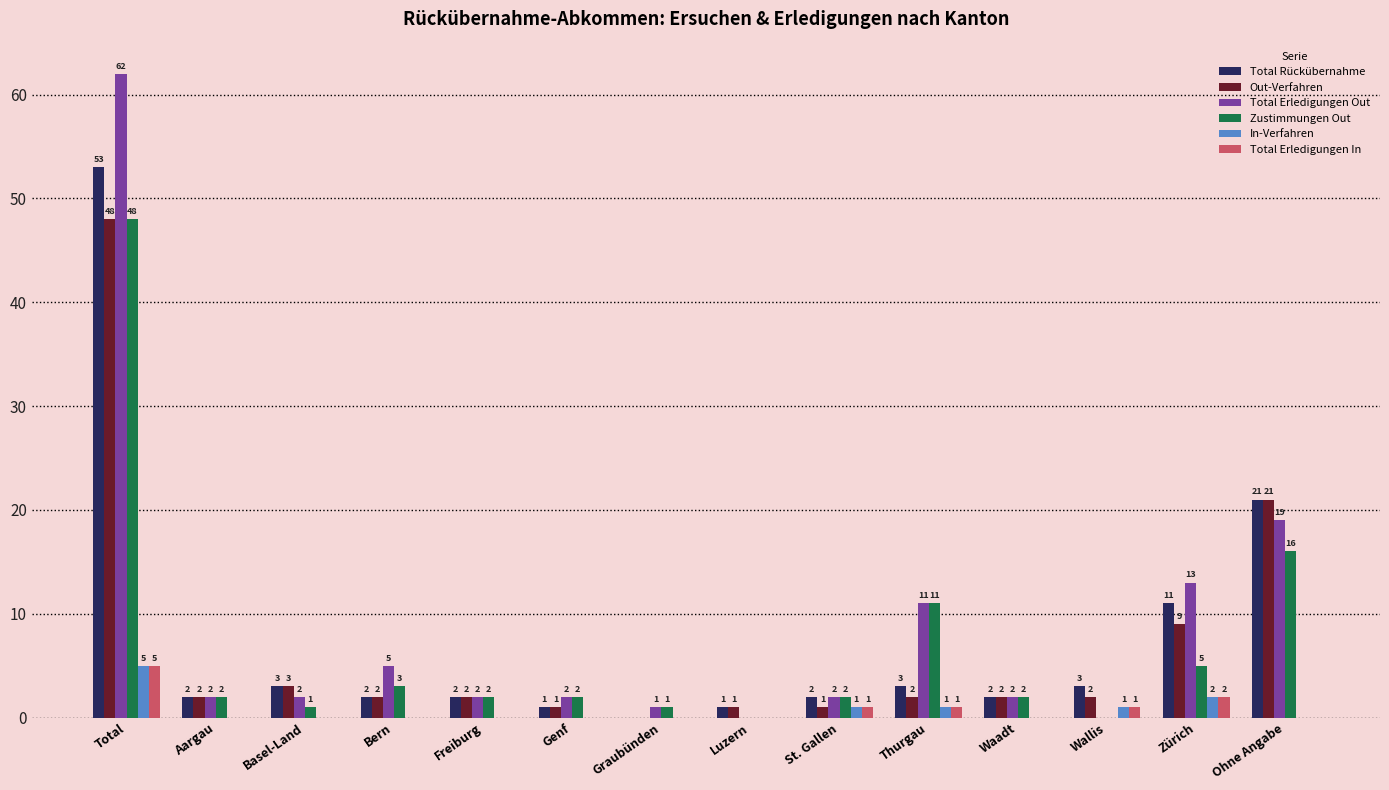

At which category is the sum across all series the highest?

Total